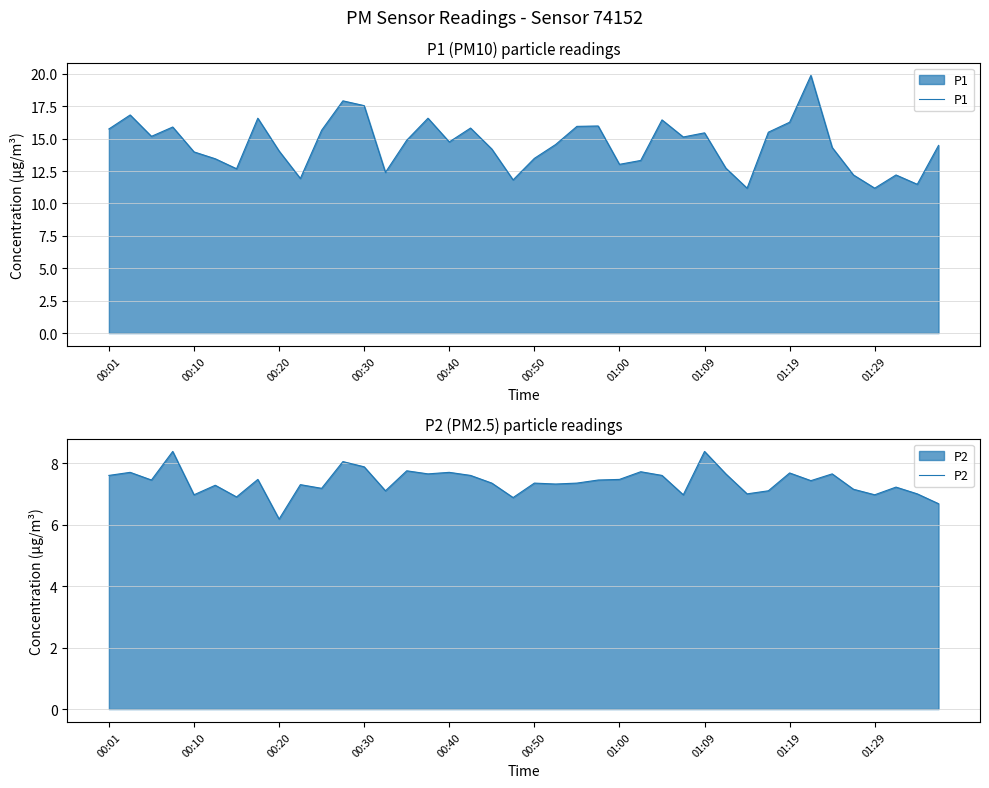

What is the sum of all P2 values?

295.5